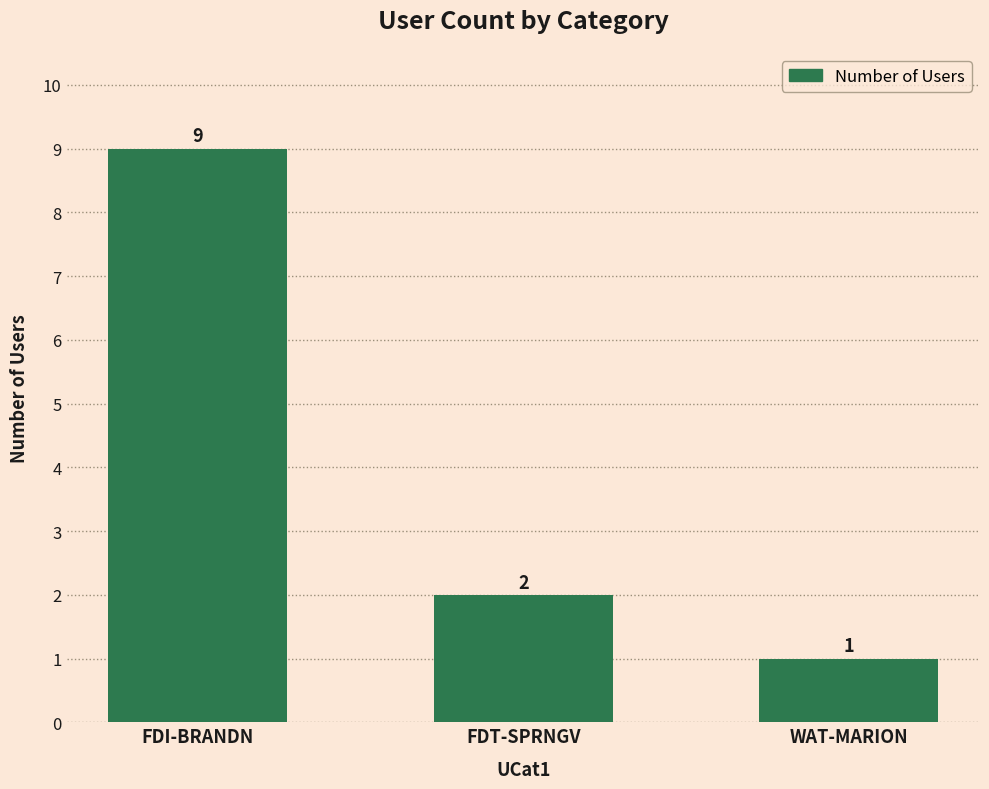

What is the label of the 3rd bar from the right?

FDI-BRANDN